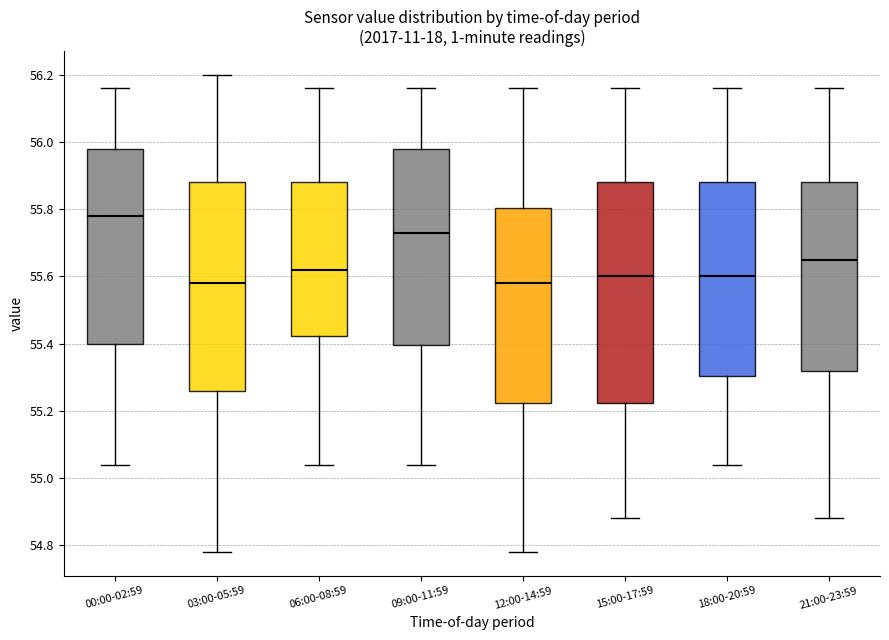

Where does the lower whisker of the box for 09:00-11:59 end on the y-axis? The values are not printed on the chart, so give them approximately, as read against the axis.

55.04